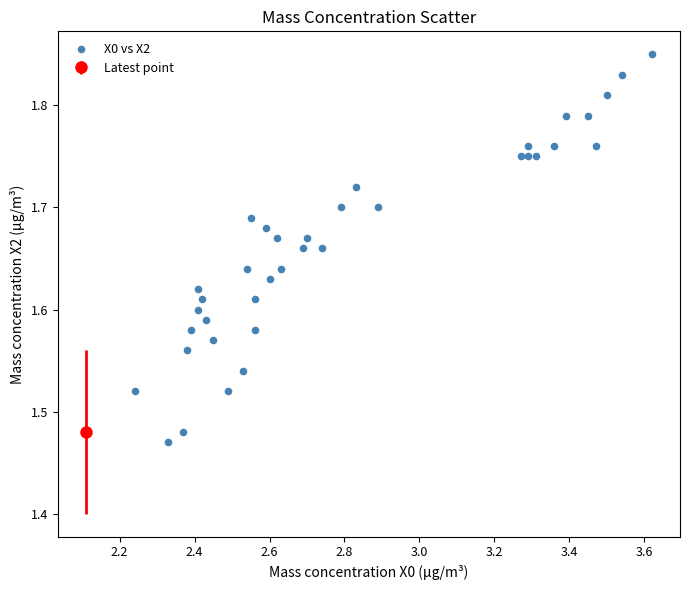

What is the range of X values (max minus min)?

1.4